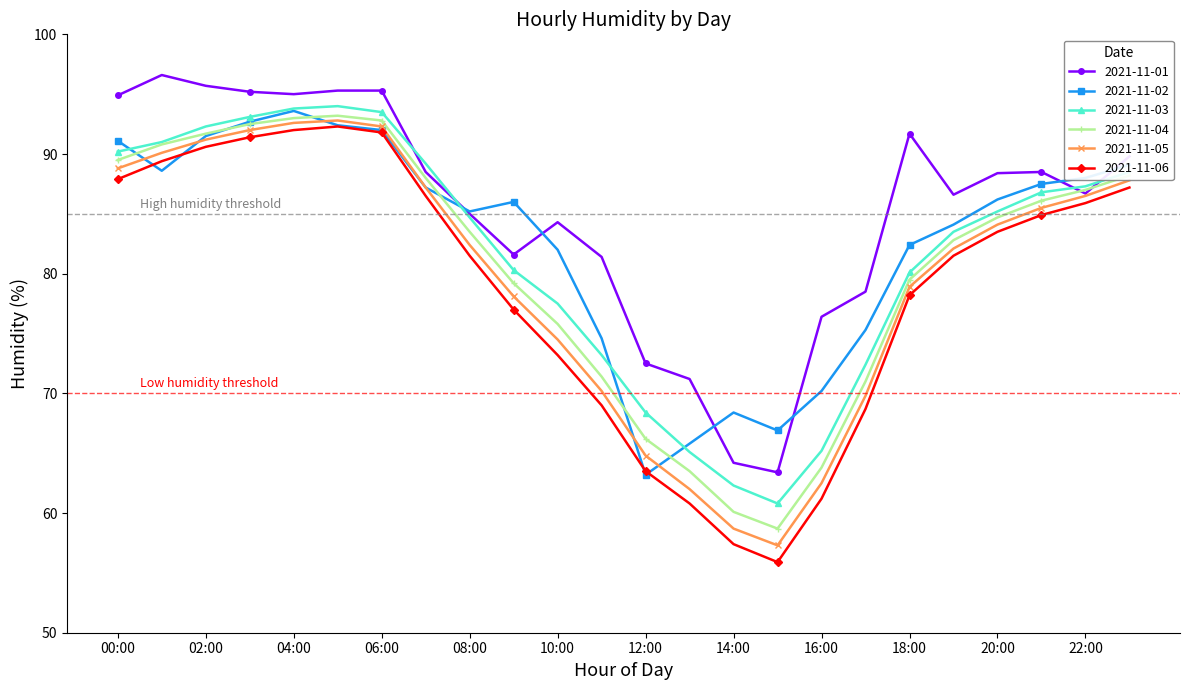

What is the sum of all 2021-11-05 values?

1912.2